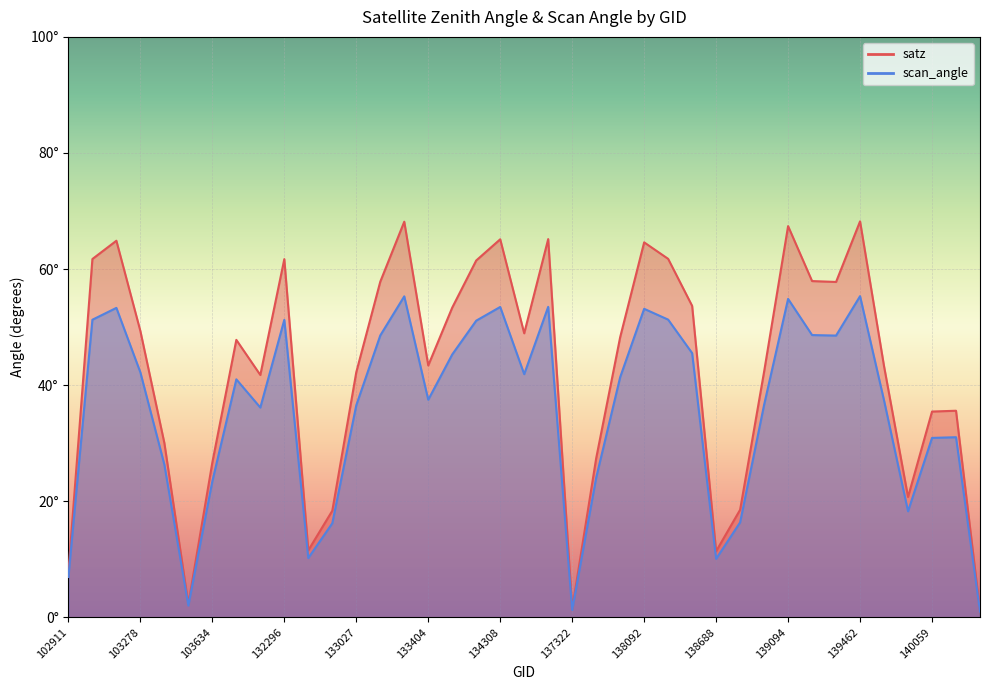

Rank the categories by satz value from highest to lowest.

139462, 133392, 139094, 134505, 134308, 103270, 138092, 138282, 103160, 132296, 134138, 139269, 133209, 139283, 138296, 134124, 103278, 134322, 137903, 103752, 133404, 139475, 139080, 133027, 104346, 143151, 140059, 103396, 137715, 103634, 139672, 138881, 132847, 132669, 138688, 102911, 103515, 137322, 143943